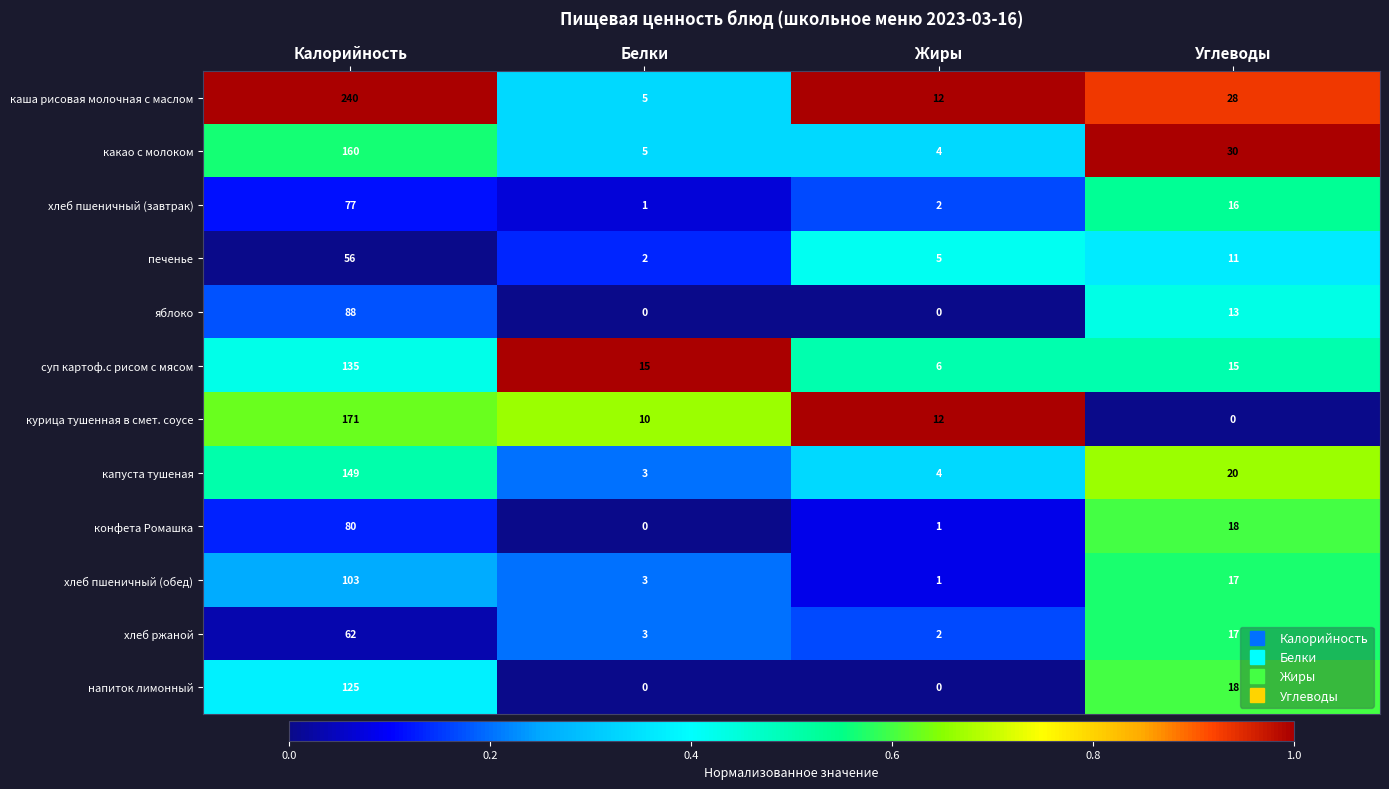

Where does the конфета Ромашка series first go above 18?

Калорийность